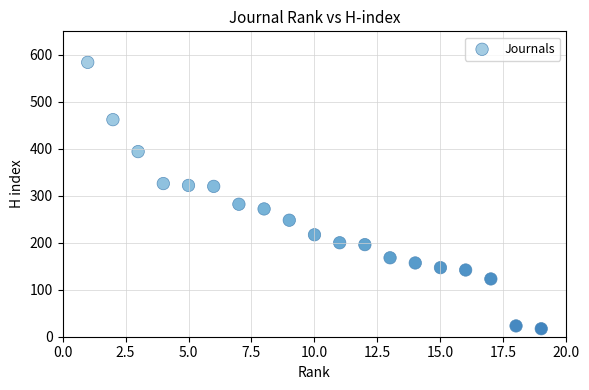

What is the range of X values (max minus min)?

18